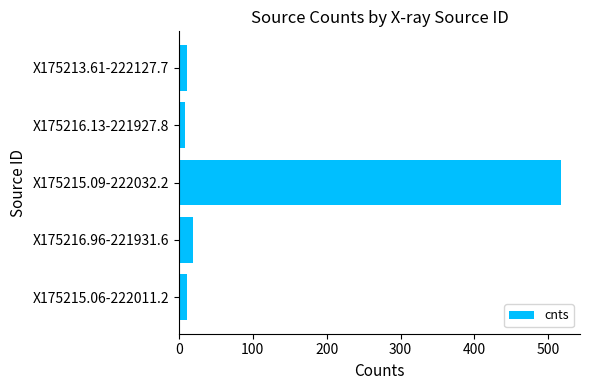

Are the bars horizontal?

Yes